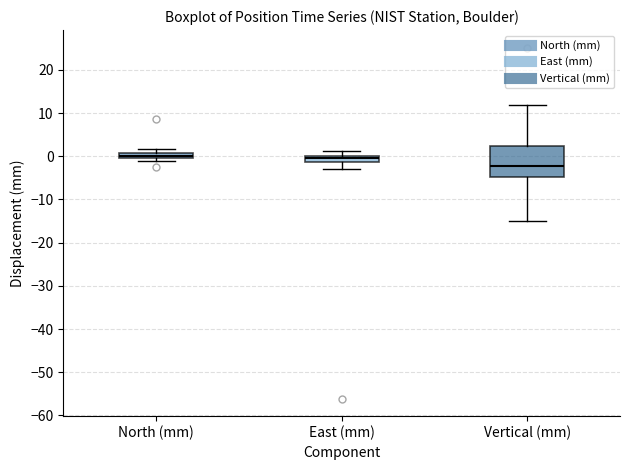

Which box is the tallest, from its lower edge to its upper edge?

Vertical (mm)